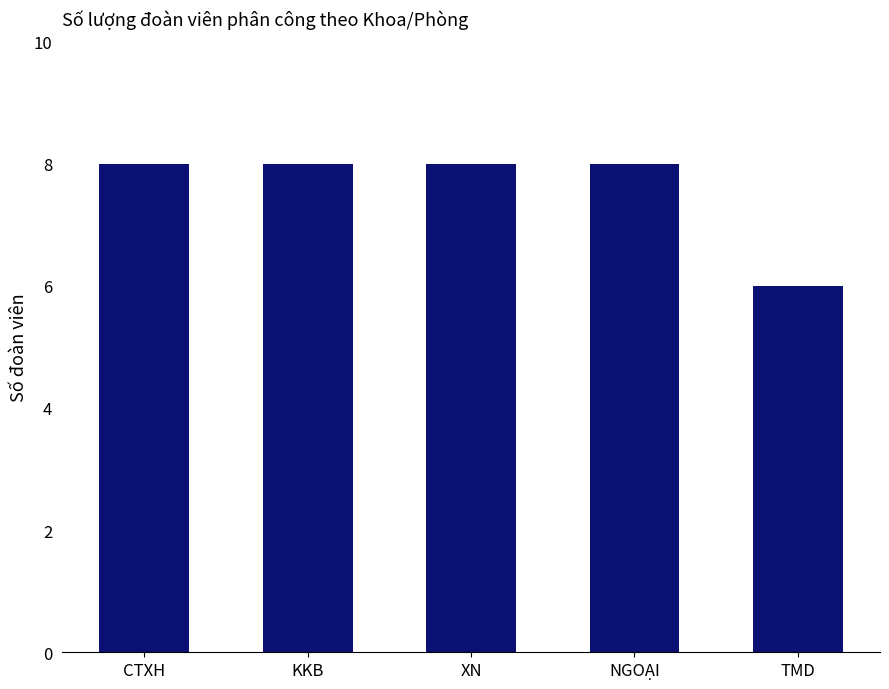

True or false: the data shows 5 at CTXH.

False